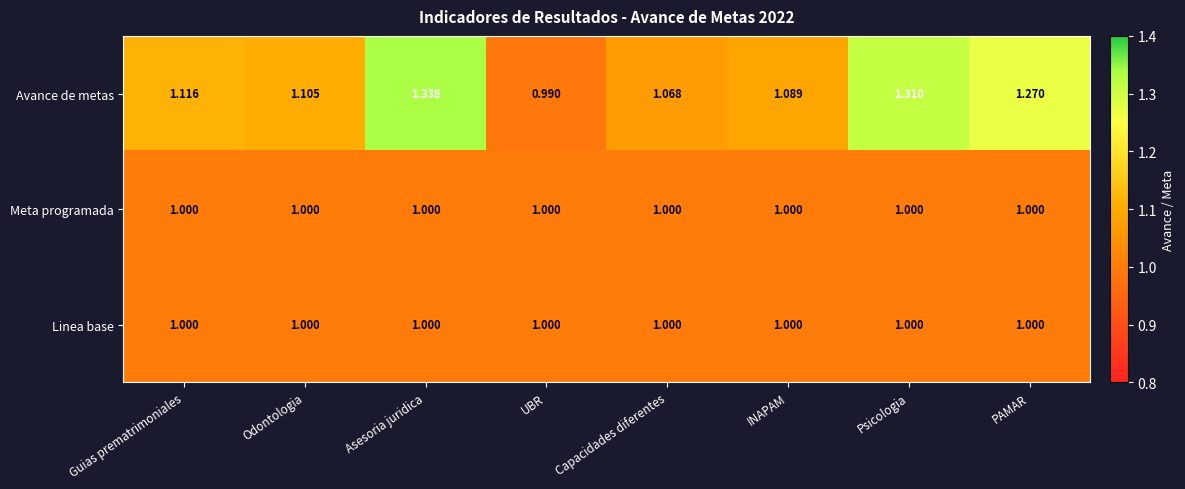

Which series has the widest spread of values?

Avance de metas